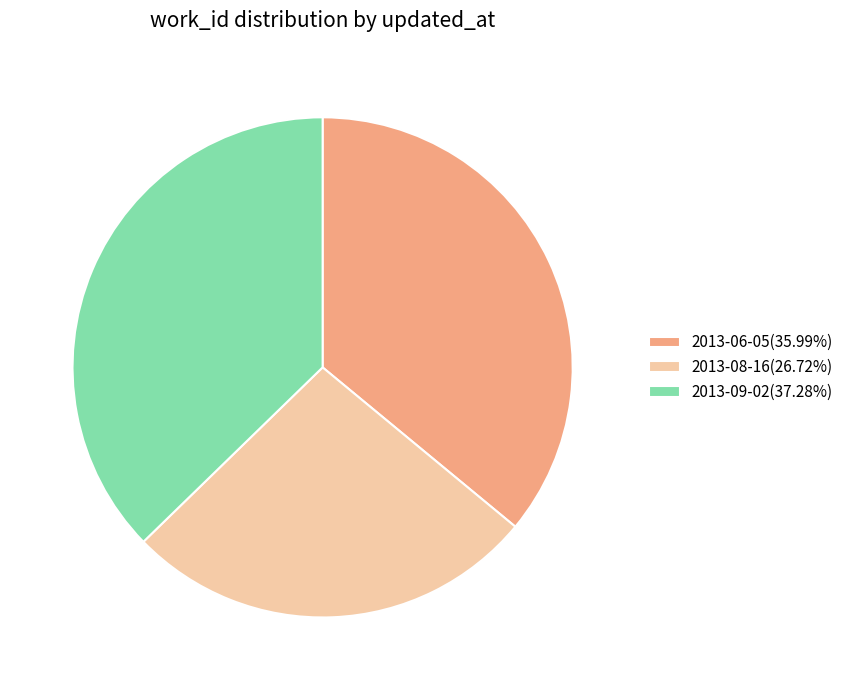

Do 2013-08-16 and 2013-09-02 together represent more than half of the pie?

Yes